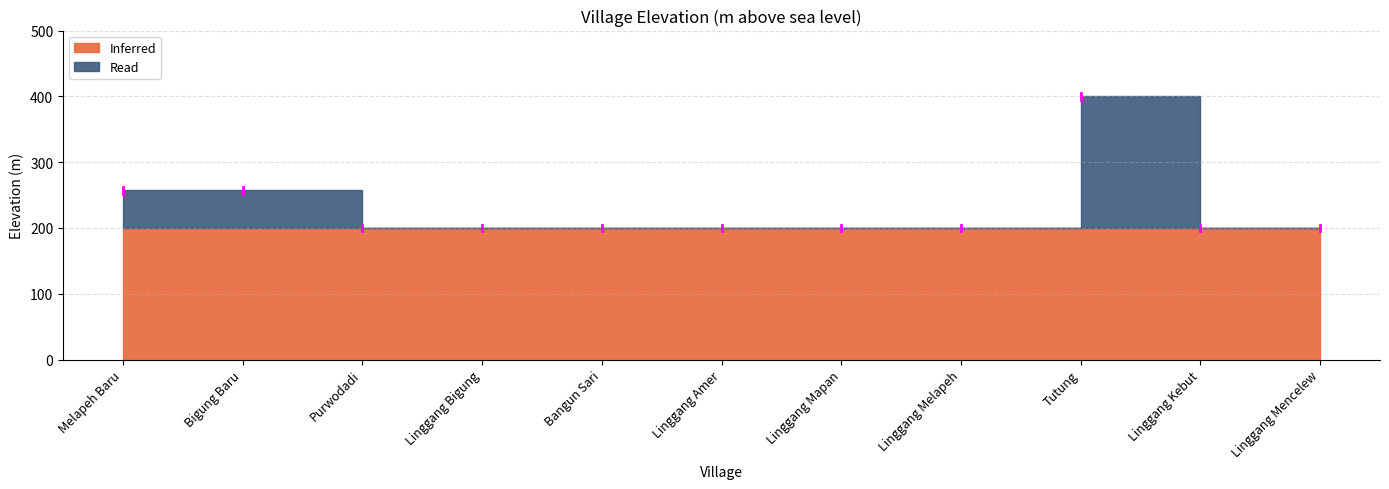

Where is the data nearest to the value 300?

Melapeh Baru